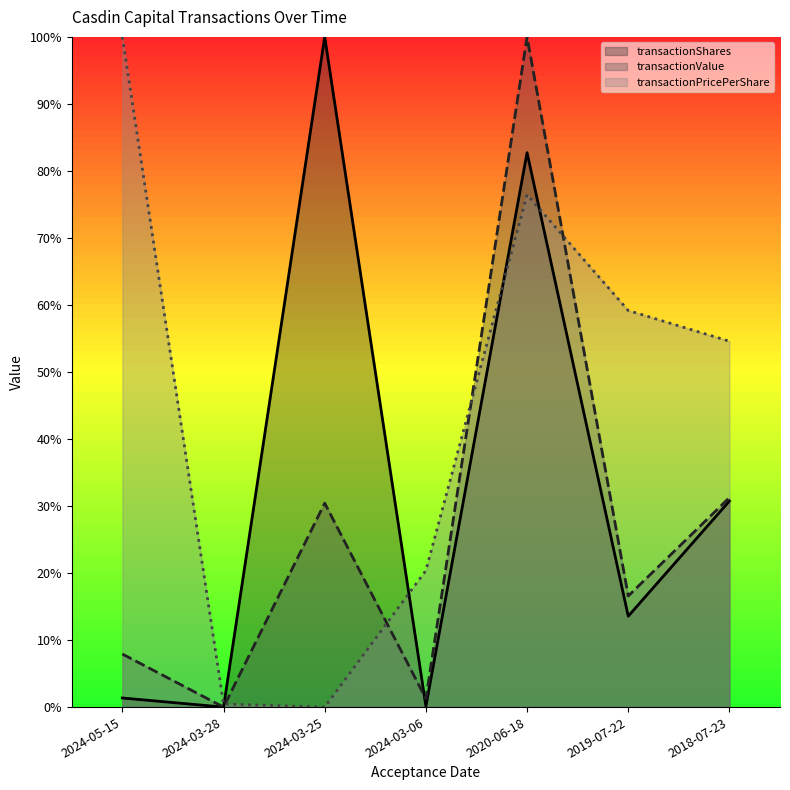

Which series changed the most between 2024-03-28 and 2018-07-23?

transactionPricePerShare